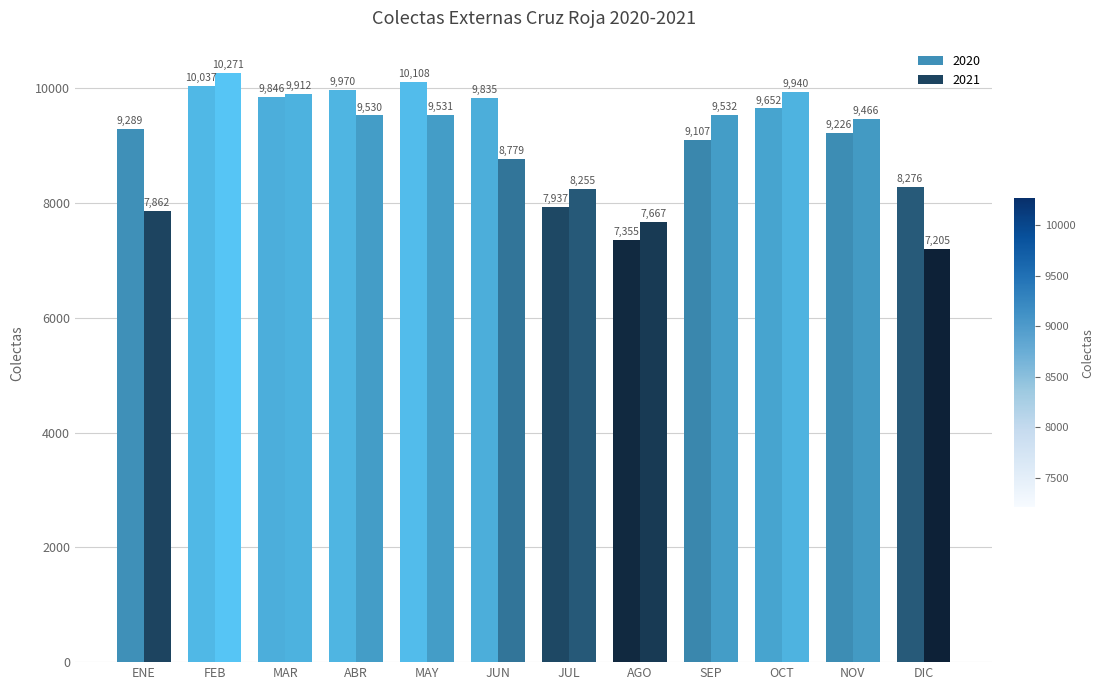

Is it true that 2020 equals 9289 at ENE?

True